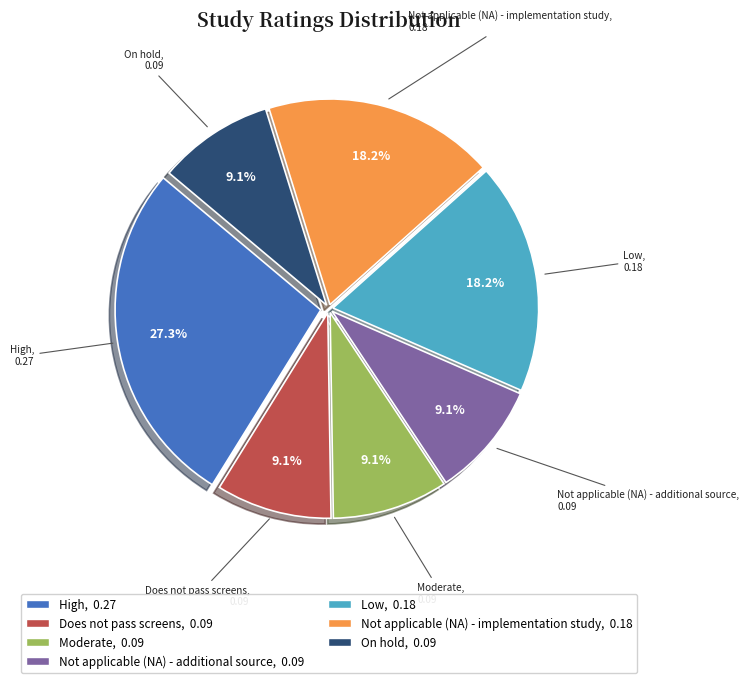

What is the largest slice in the pie chart?

High